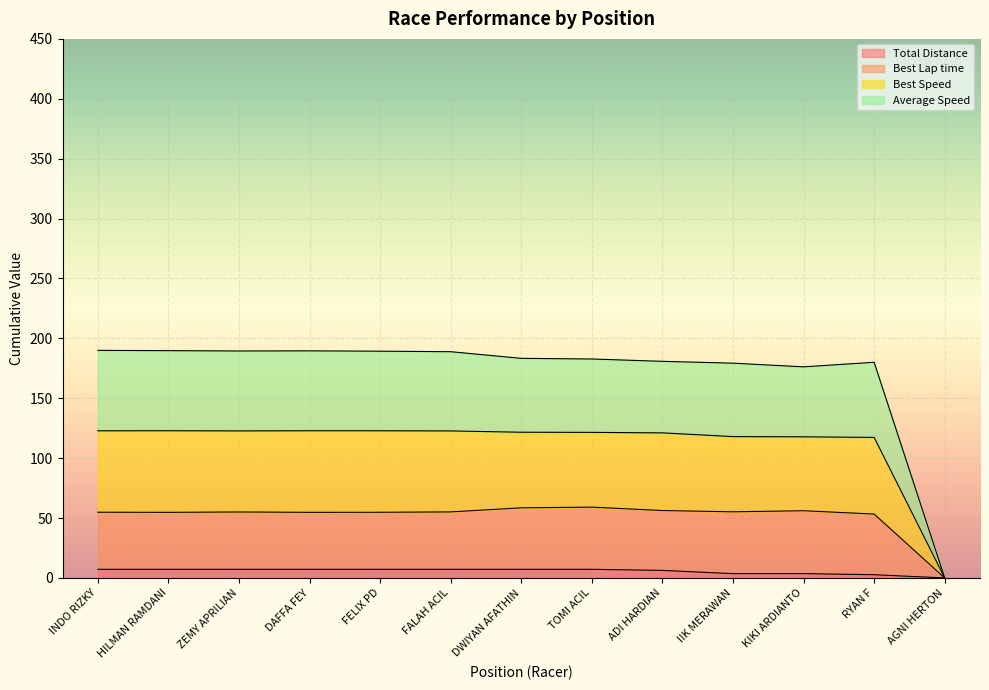

At which label is Total Time closest to 3?

RYAN F